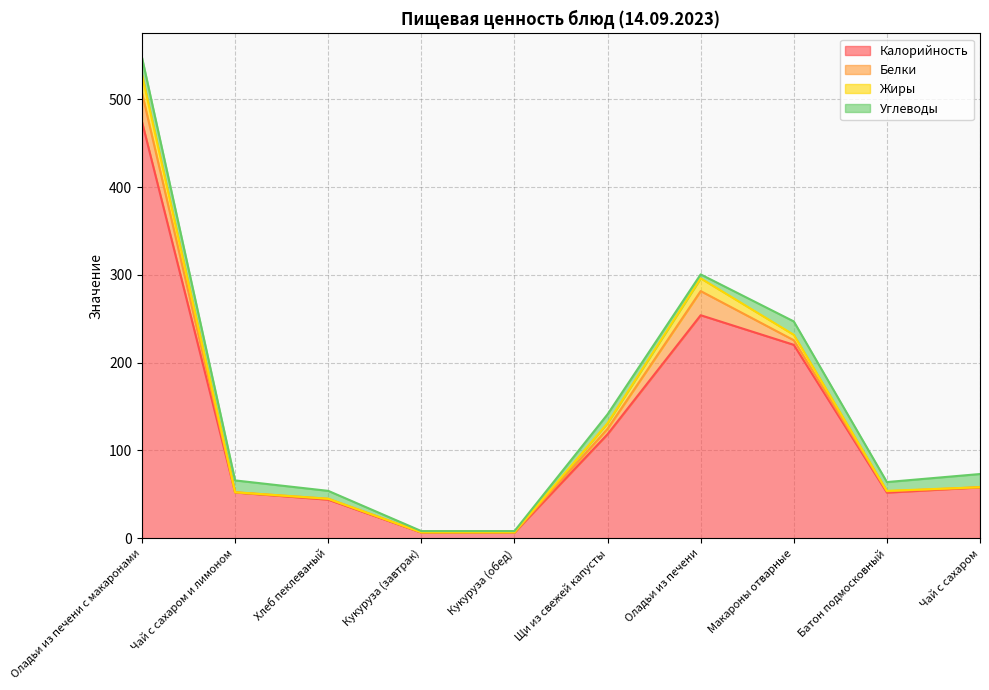

How many lines are shown in the chart?

4